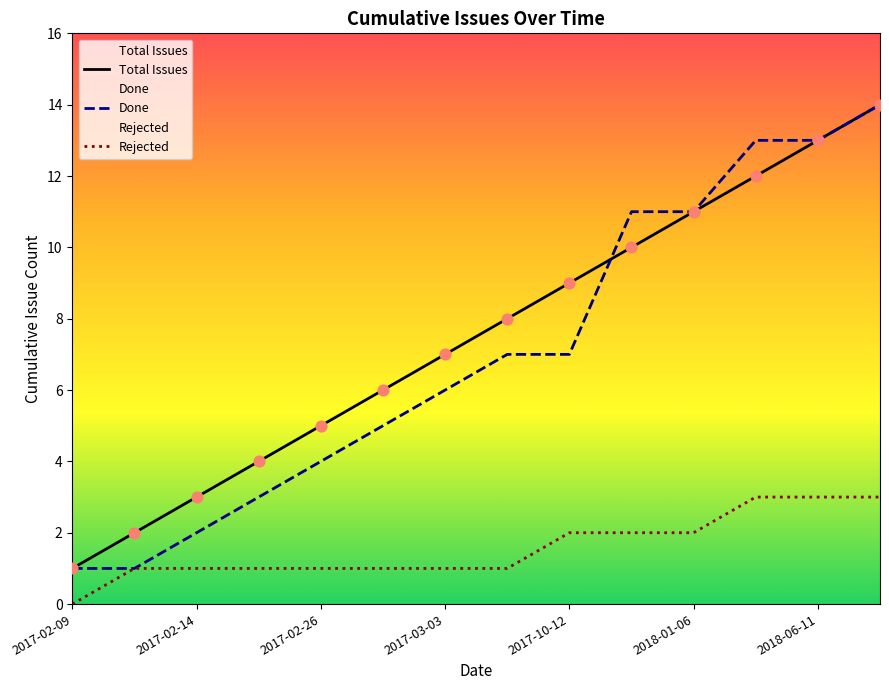

The value of Rejected at 2017-03-03 is 1. True or false?

True